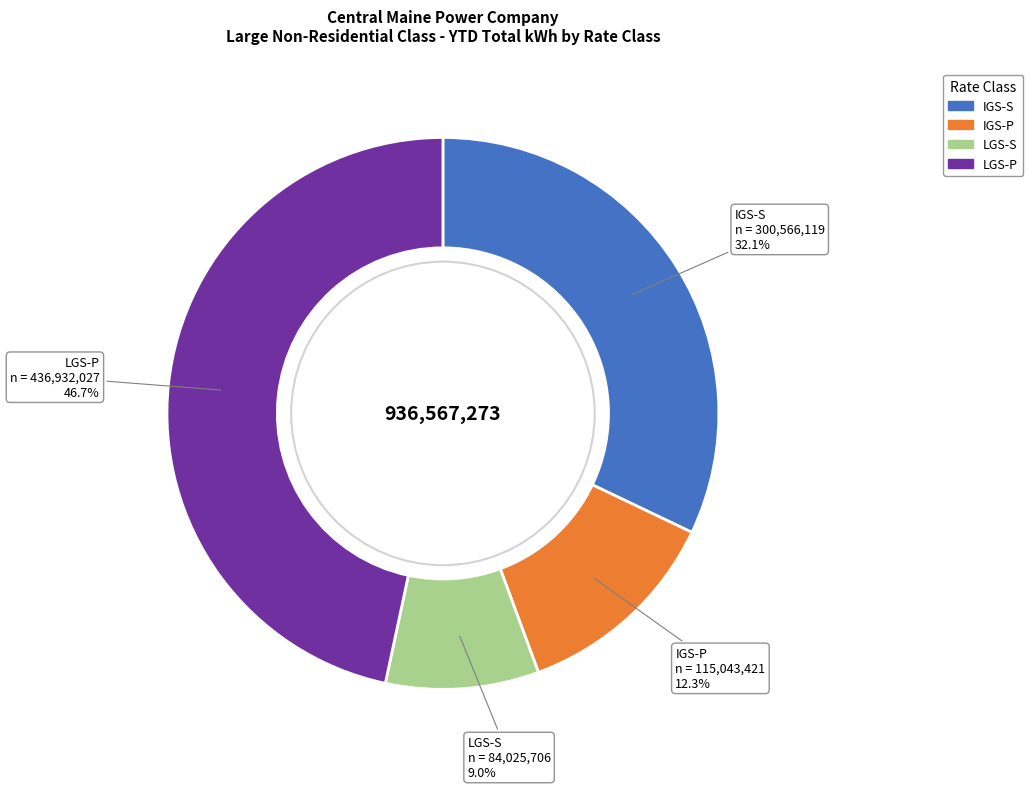

Which has a higher value, LGS-S or IGS-S?

IGS-S